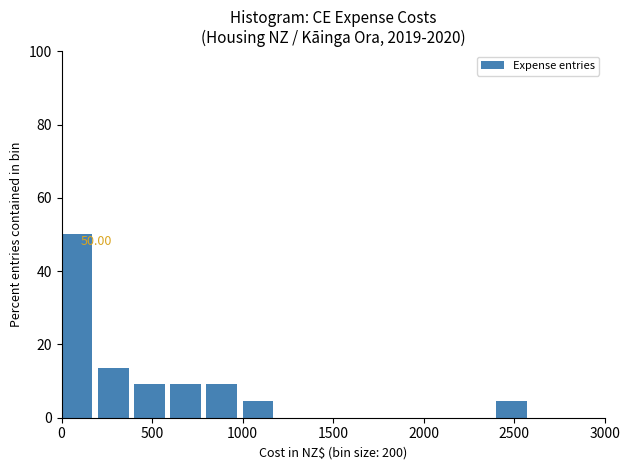

Which range on the x-axis has the tallest bar?

0 to 200